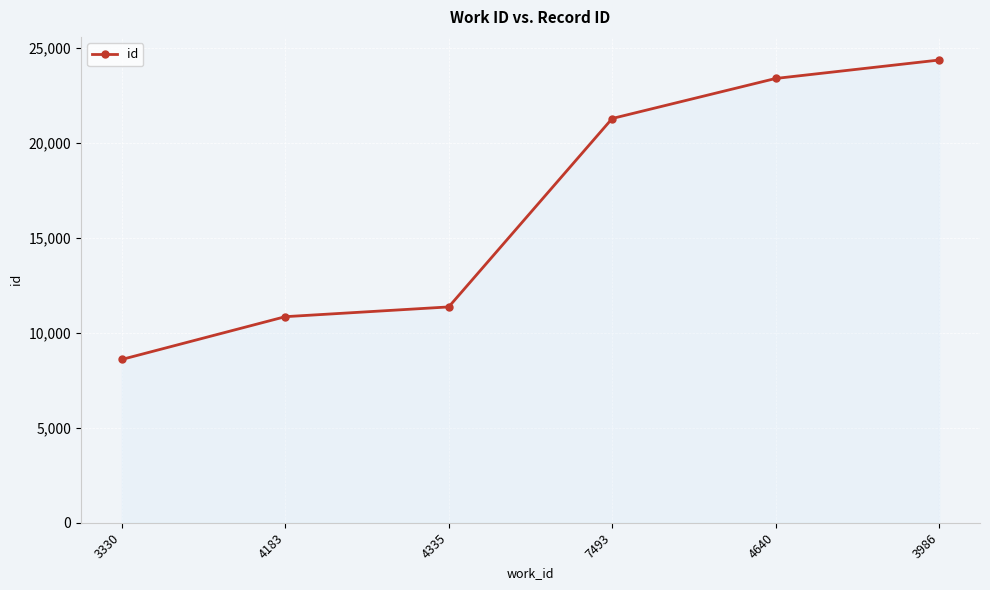

Reading right to left, list all the values displayed in this chart.

3986=24371	4640=23400	7493=21291	4335=11367	4183=10853	3330=8600